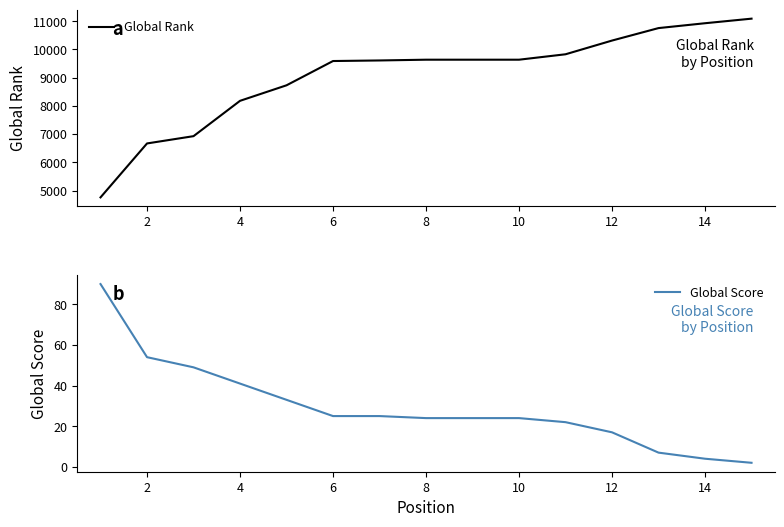

What value does the Global Score series have at 14, to the nearest 10?

0